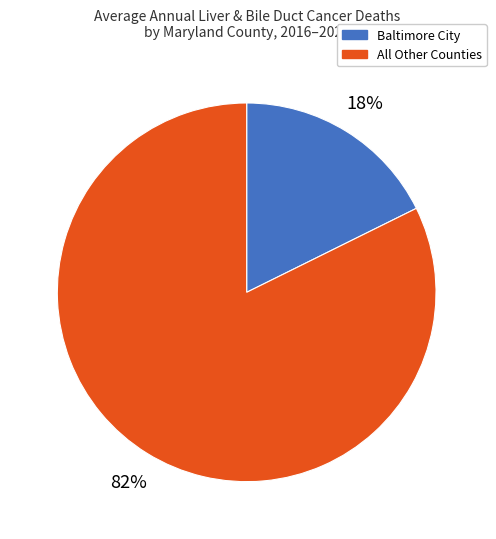

Is there any slice that represents more than half of the pie?

Yes